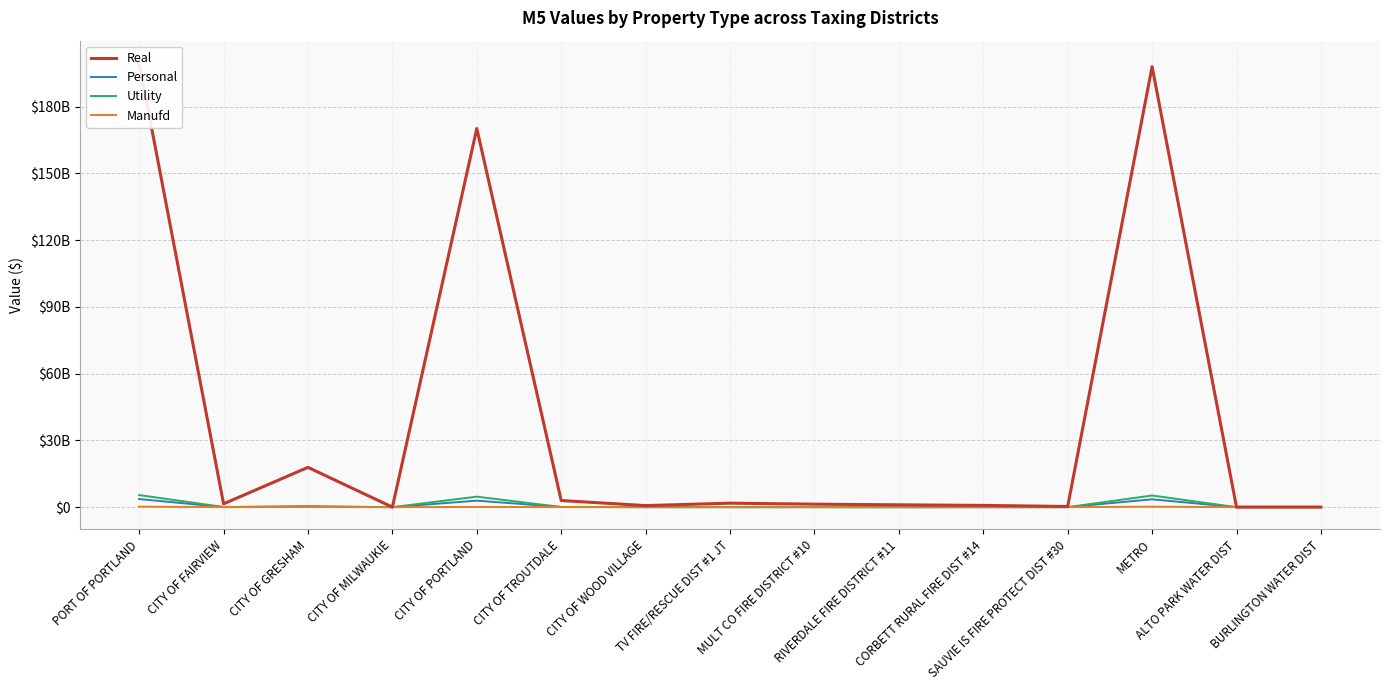

How many times do Manufd and Personal cross each other?

2